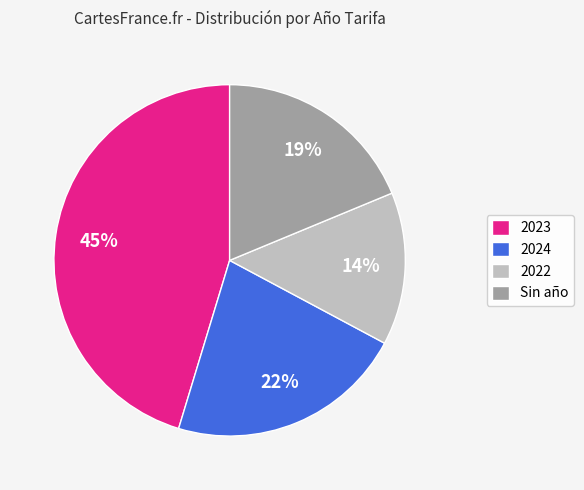

To the nearest percent, what is the combined percentage of 2023 and 2022?

59%